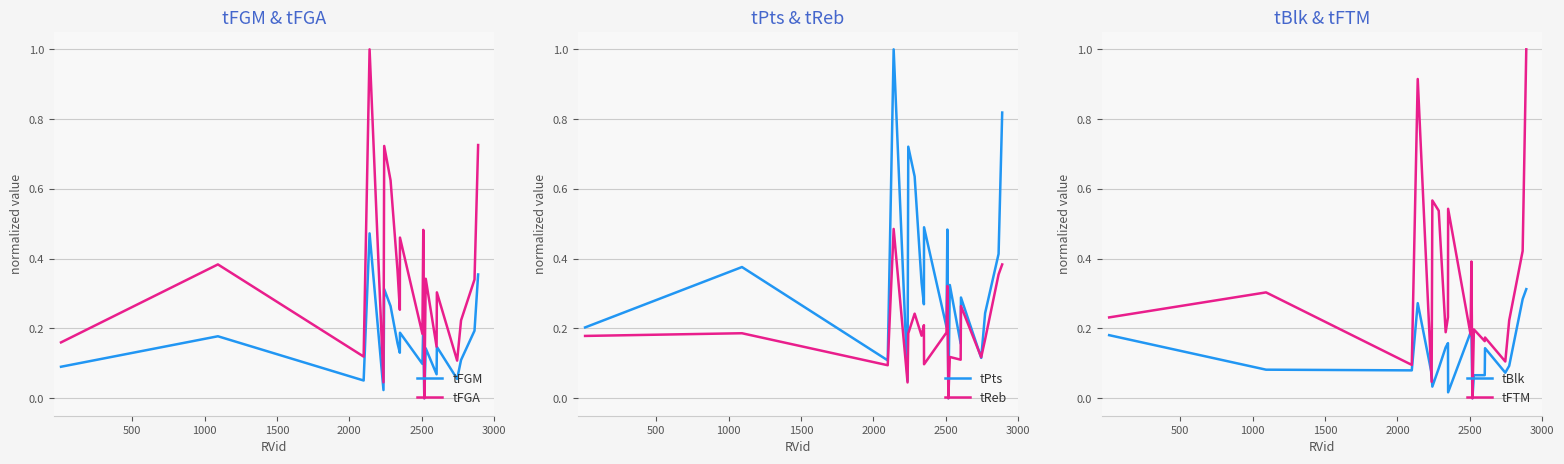

Reading left to right, transcribe all the data shown in this chart.

tFGM: 0.1	0.2	0.1	0.5	0.0	0.3	0.3	0.2	0.1	0.2	0.1	0.2	0.0	0.1	0.1	0.1	0.1	0.1	0.2	0.4
tFGA: 0.2	0.4	0.1	1.0	0.0	0.7	0.6	0.4	0.3	0.5	0.2	0.5	0.0	0.3	0.1	0.3	0.1	0.2	0.3	0.7
tPts: 0.2	0.4	0.1	1.0	0.0	0.7	0.6	0.3	0.3	0.5	0.2	0.5	0.0	0.3	0.2	0.3	0.1	0.2	0.4	0.8
tReb: 0.2	0.2	0.1	0.5	0.0	0.2	0.2	0.2	0.2	0.1	0.2	0.3	0.0	0.1	0.1	0.3	0.1	0.2	0.4	0.4
tBlk: 0.2	0.1	0.1	0.3	0.1	0.0	0.1	0.1	0.2	0.0	0.2	0.2	0.0	0.1	0.1	0.1	0.1	0.1	0.3	0.3
tFTM: 0.2	0.3	0.1	0.9	0.0	0.6	0.5	0.2	0.2	0.5	0.2	0.4	0.0	0.2	0.2	0.2	0.1	0.2	0.4	1.0